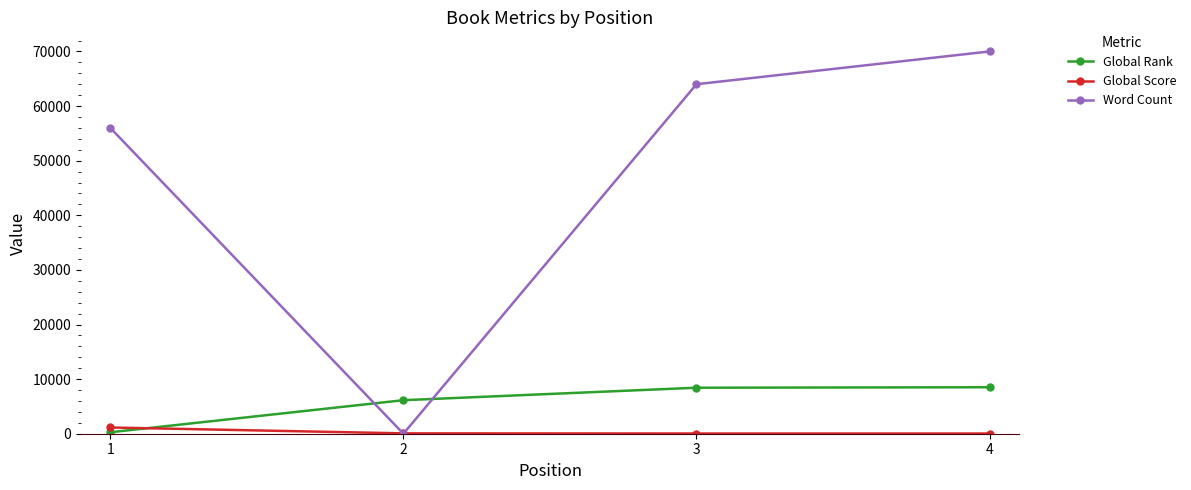

Where is Word Count nearest to the value 35000?

1